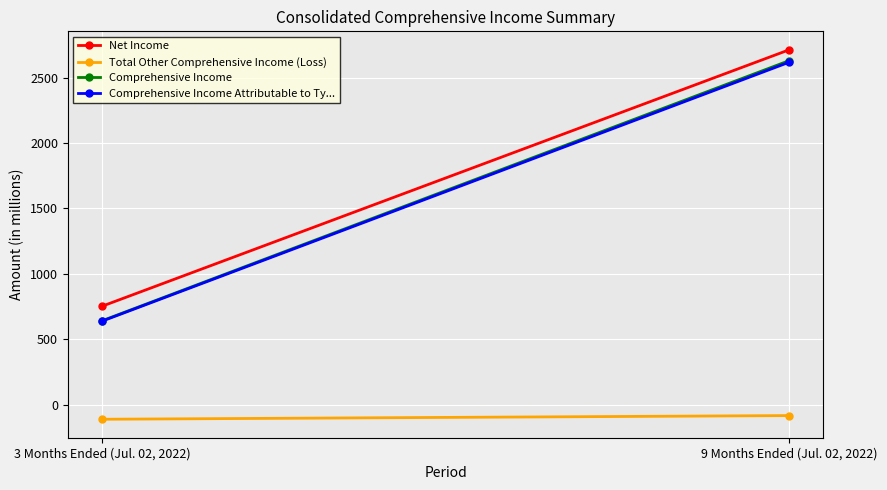

Reading right to left, extract all data points from this chart.

Net Income: 9 Months Ended (Jul. 02, 2022)=2712	3 Months Ended (Jul. 02, 2022)=753
Total Other Comprehensive Income (Loss): 9 Months Ended (Jul. 02, 2022)=-83	3 Months Ended (Jul. 02, 2022)=-111
Comprehensive Income: 9 Months Ended (Jul. 02, 2022)=2629	3 Months Ended (Jul. 02, 2022)=642
Comprehensive Income Attributable to Ty...: 9 Months Ended (Jul. 02, 2022)=2617	3 Months Ended (Jul. 02, 2022)=639